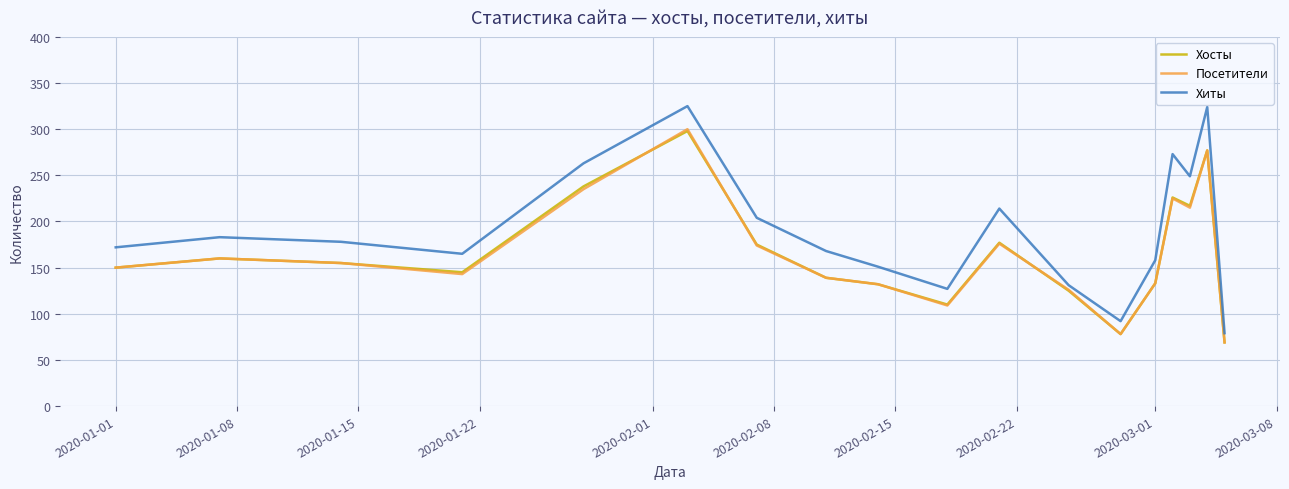

Which series has the largest total across all categories?

Хиты